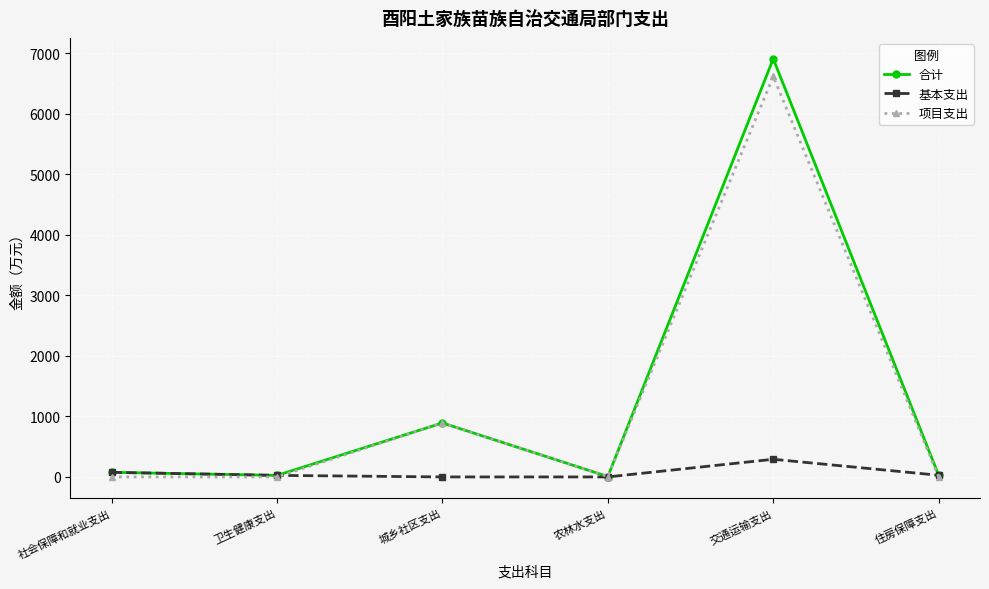

List the series in order of their peak value, highest first.

合计, 项目支出, 基本支出